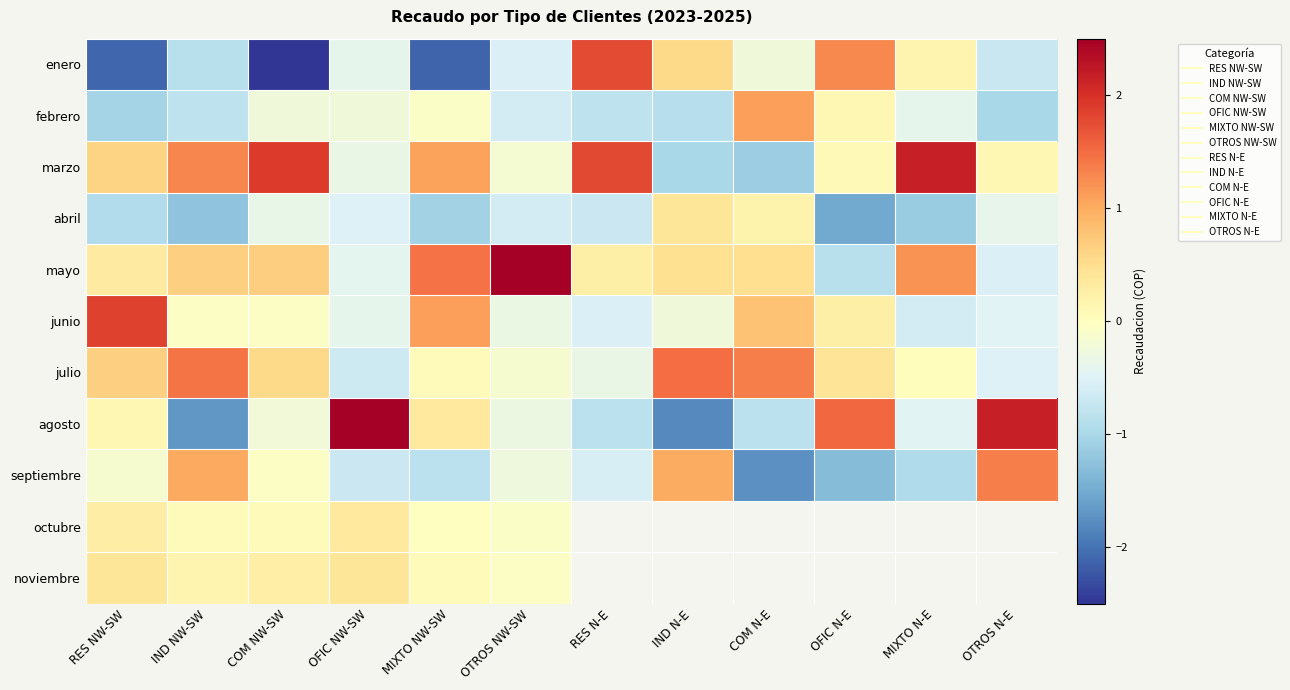

Which has a higher value, OFIC N-E or RES NW-SW?

OFIC N-E